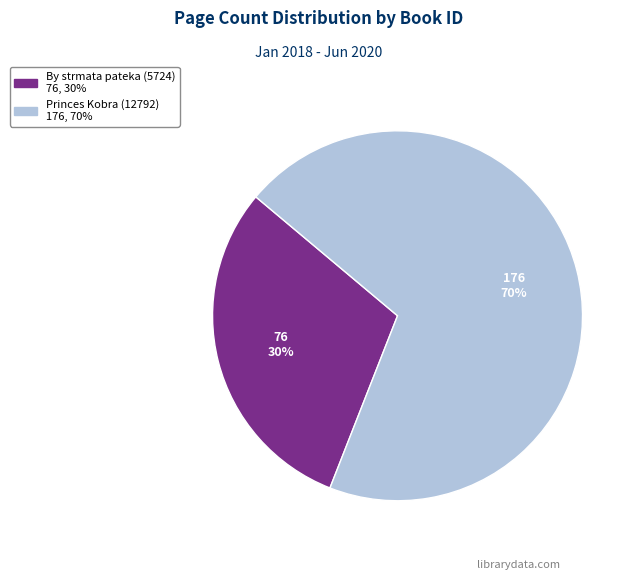

Is there a majority slice in this chart?

Yes